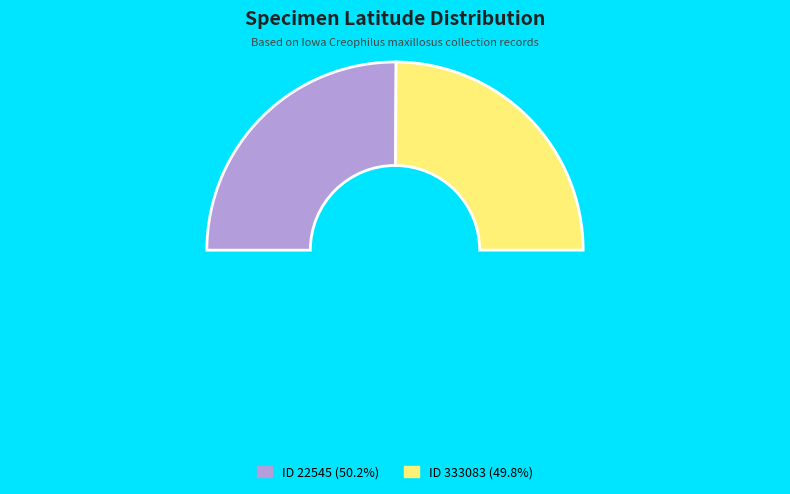

Is it true that 22545 is 44% of the pie?

False